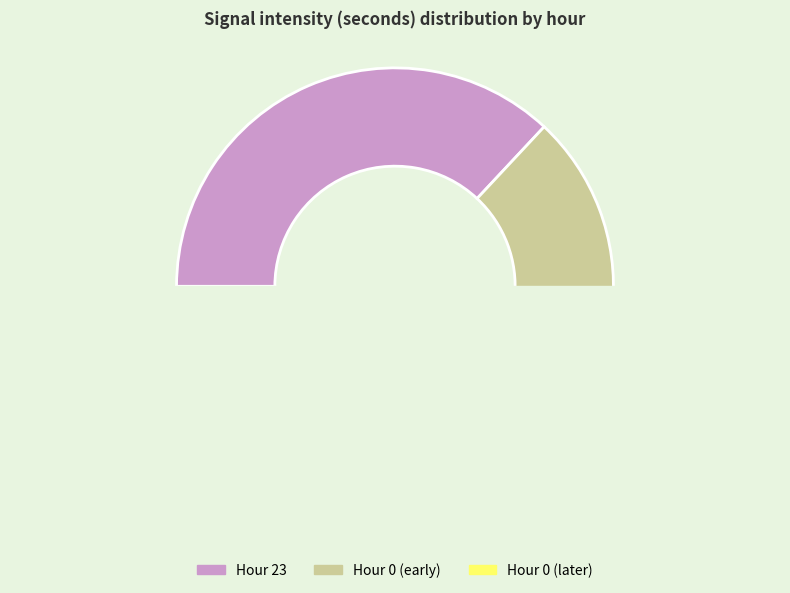

What is the ratio of the value at Hour 0 (early) to the value at Hour 0 (later)?

0.9